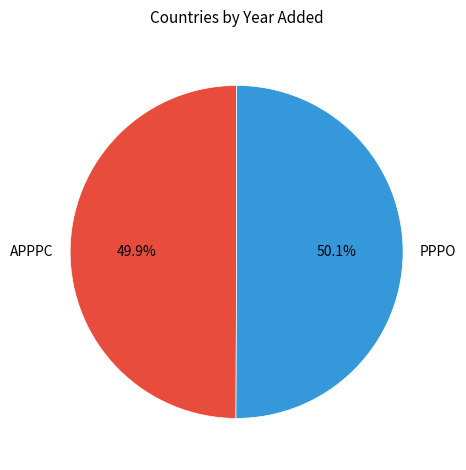

Approximately how many times larger is the value at APPPC compared to PPPO?

1.0